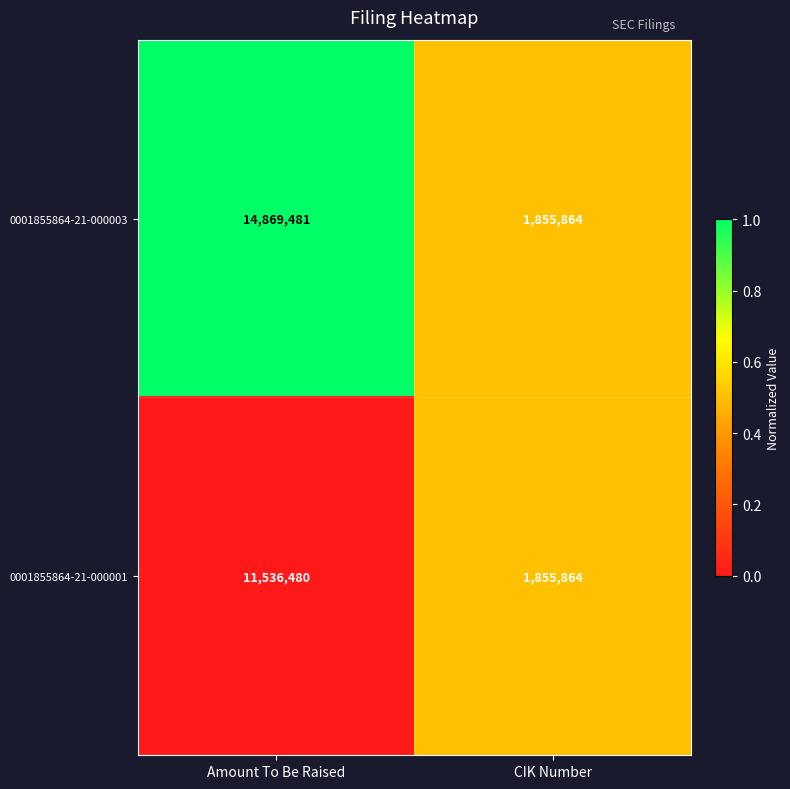

What is the total value across all series at CIK Number?

3711728